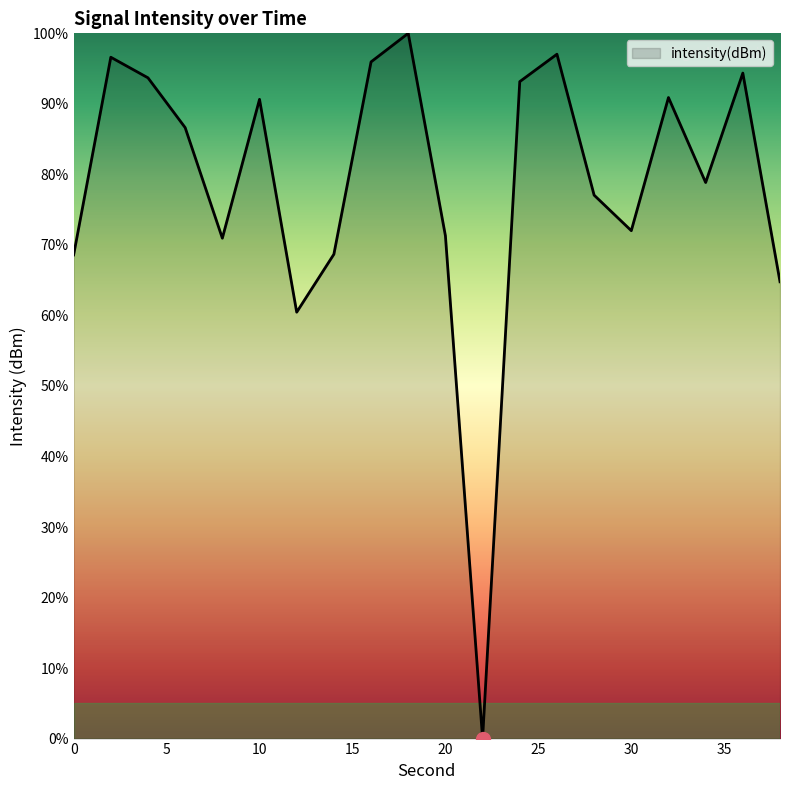

True or false: the data has more than 0 interior local peaks.

True